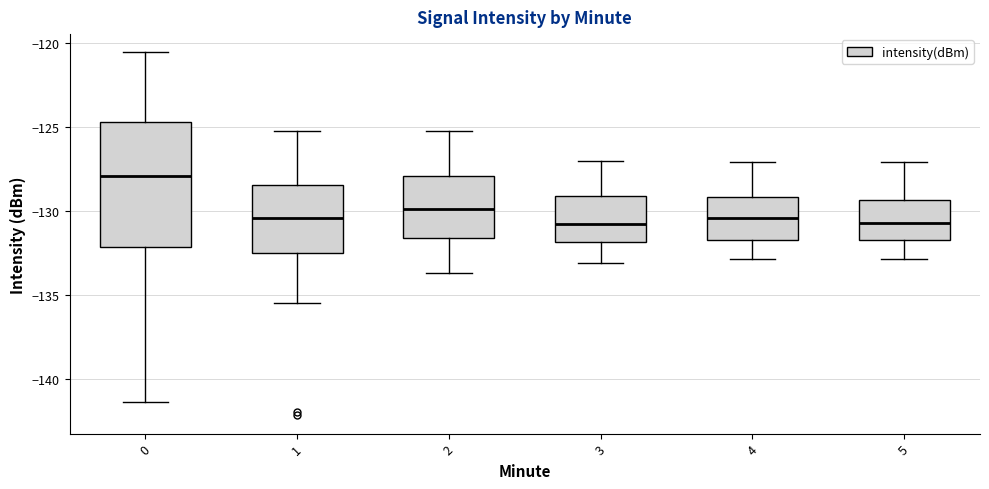

Reading left to right, transcribe this box plot: for each box, give where its median line is, the range the box spans, and where its two whiskers end, as read against the y-axis. The values are not printed on the chart, so give them approximately, as read against the axis.

0: median -128.0, box -132.0 to -124.5, whiskers -141.5 to -120.5
1: median -130.5, box -132.5 to -128.5, whiskers -135.5 to -125.5
2: median -130.0, box -131.5 to -128.0, whiskers -133.5 to -125.0
3: median -131.0, box -132.0 to -129.0, whiskers -133.0 to -127.0
4: median -130.5, box -131.5 to -129.0, whiskers -133.0 to -127.0
5: median -130.5, box -131.5 to -129.5, whiskers -133.0 to -127.0